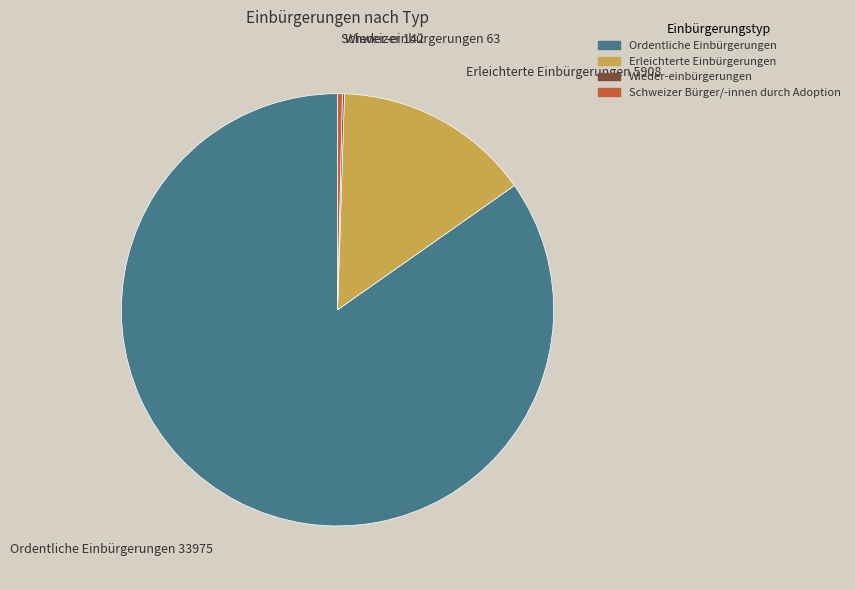

Is the sum of Ordentliche Einbürgerungen and Erleichterte Einbürgerungen greater than half?

Yes